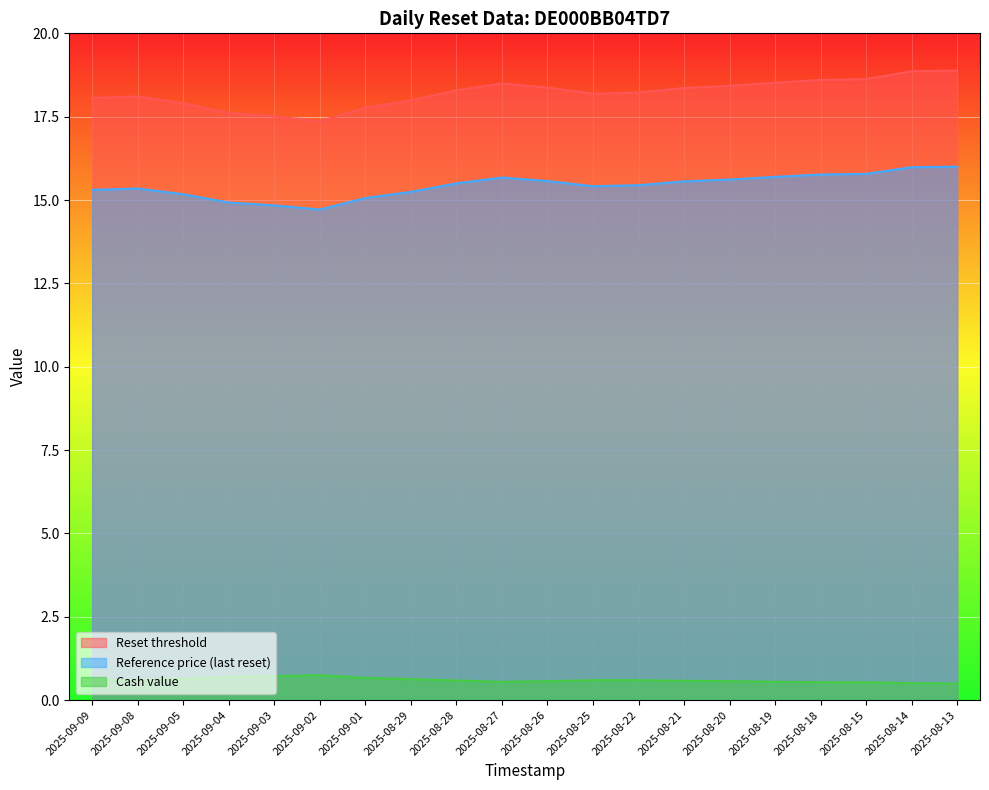

Rank the series by their maximum value, from highest to lowest.

Reset threshold, Reference price (last reset), Cash value